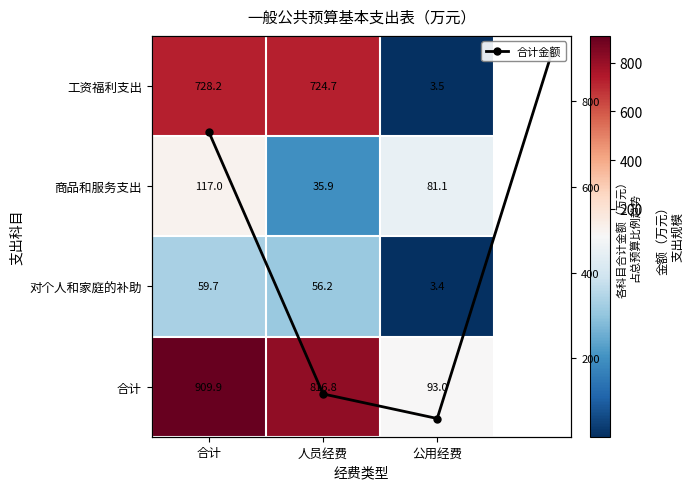

At 合计, list the series in order from largest to smallest.

合计, 工资福利支出, 商品和服务支出, 对个人和家庭的补助